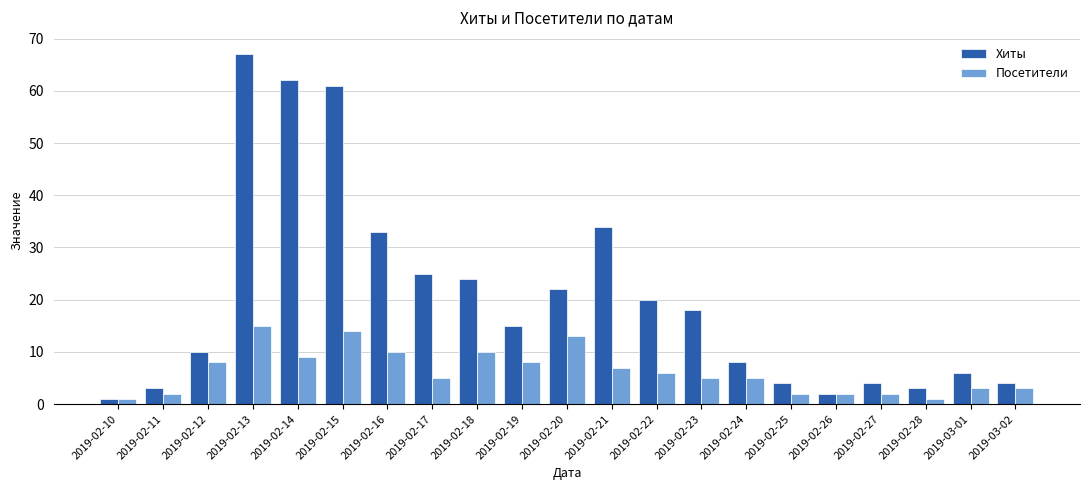

How many data points does each series have?

21